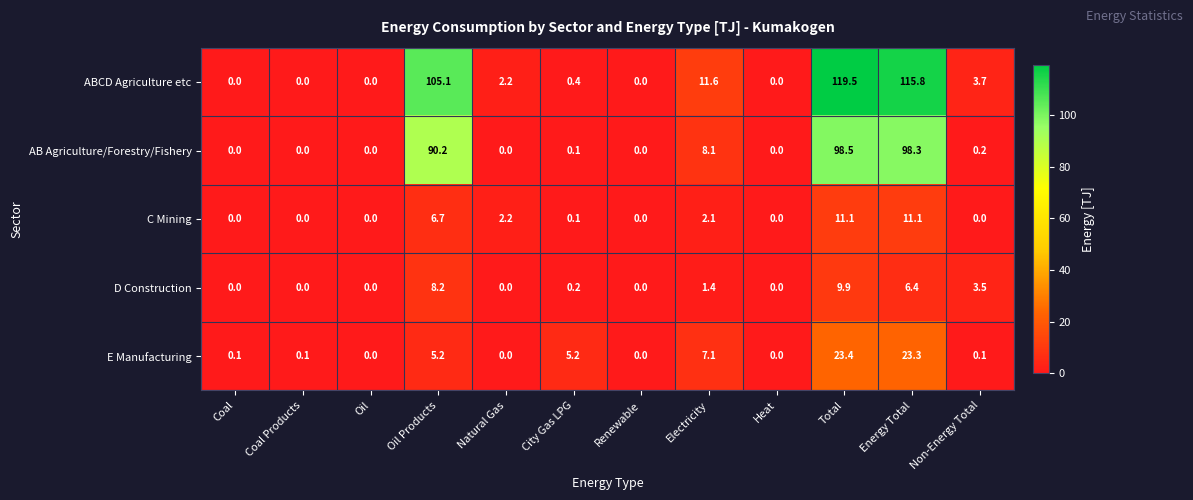

Where is D Construction nearest to the value 4?

Non-Energy Total